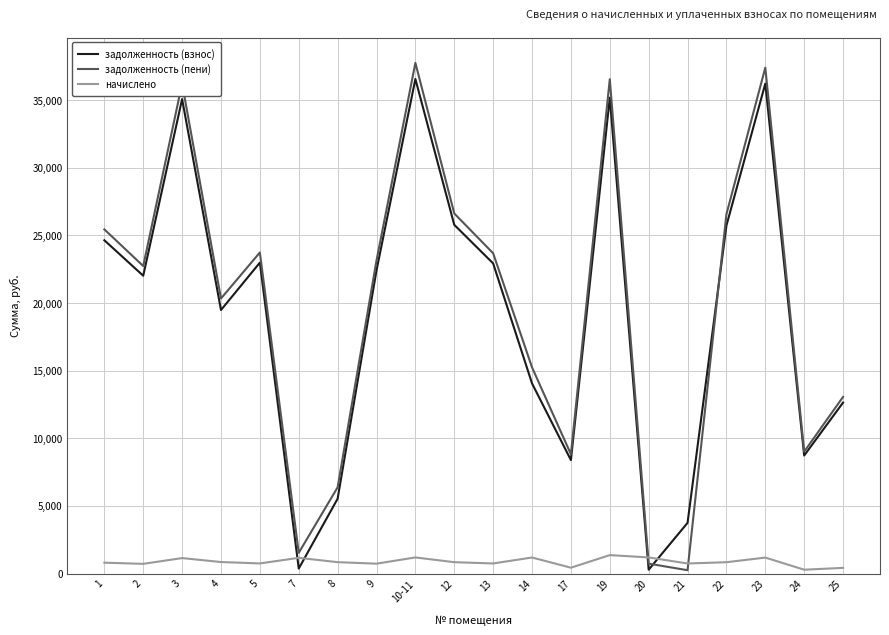

What is the difference between the maximum and minimum values in the задолженность (взнос) series?

36275.2